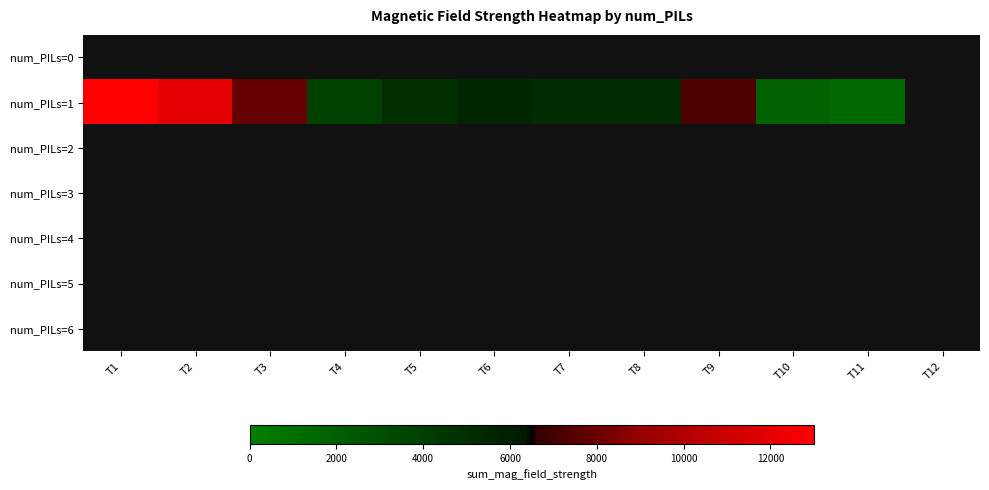

Is it true that num_PILs=1 equals 3764.4 at T4?

True